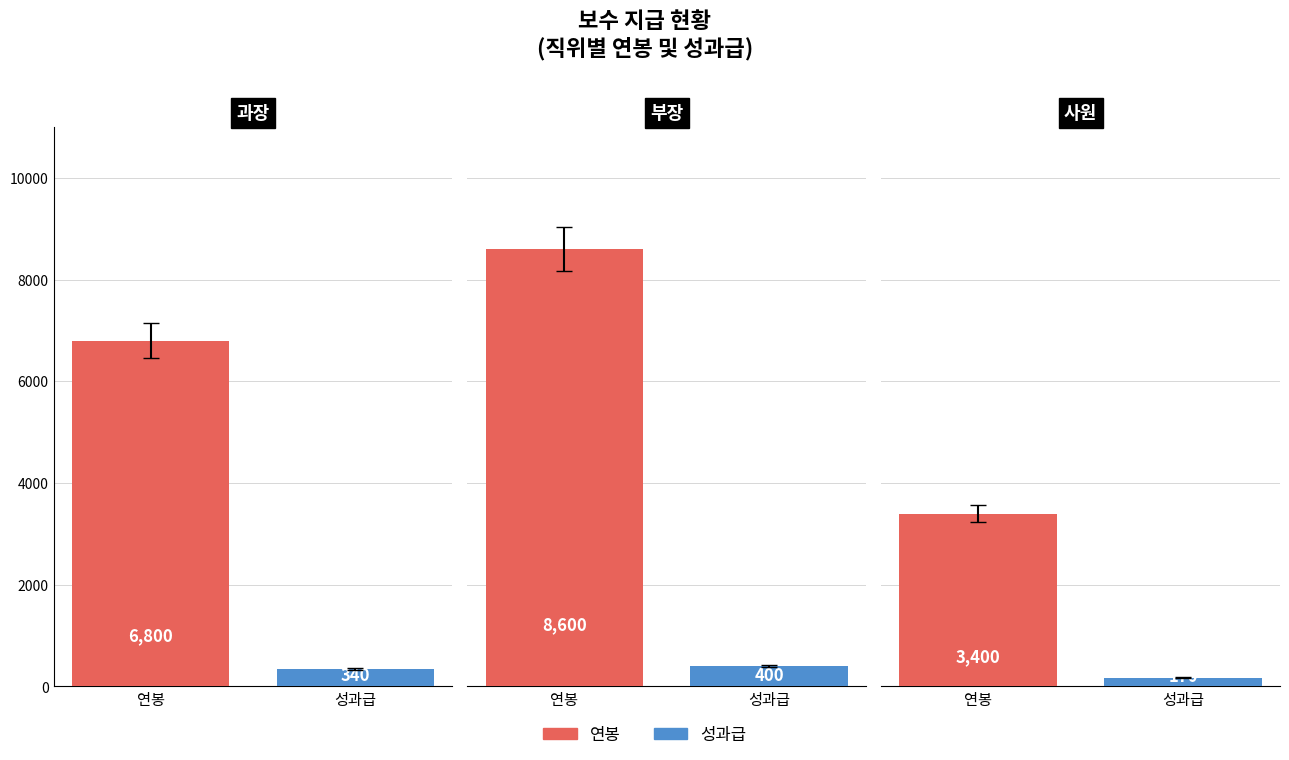

Between 과장 and 부장, which series saw the biggest shift?

연봉